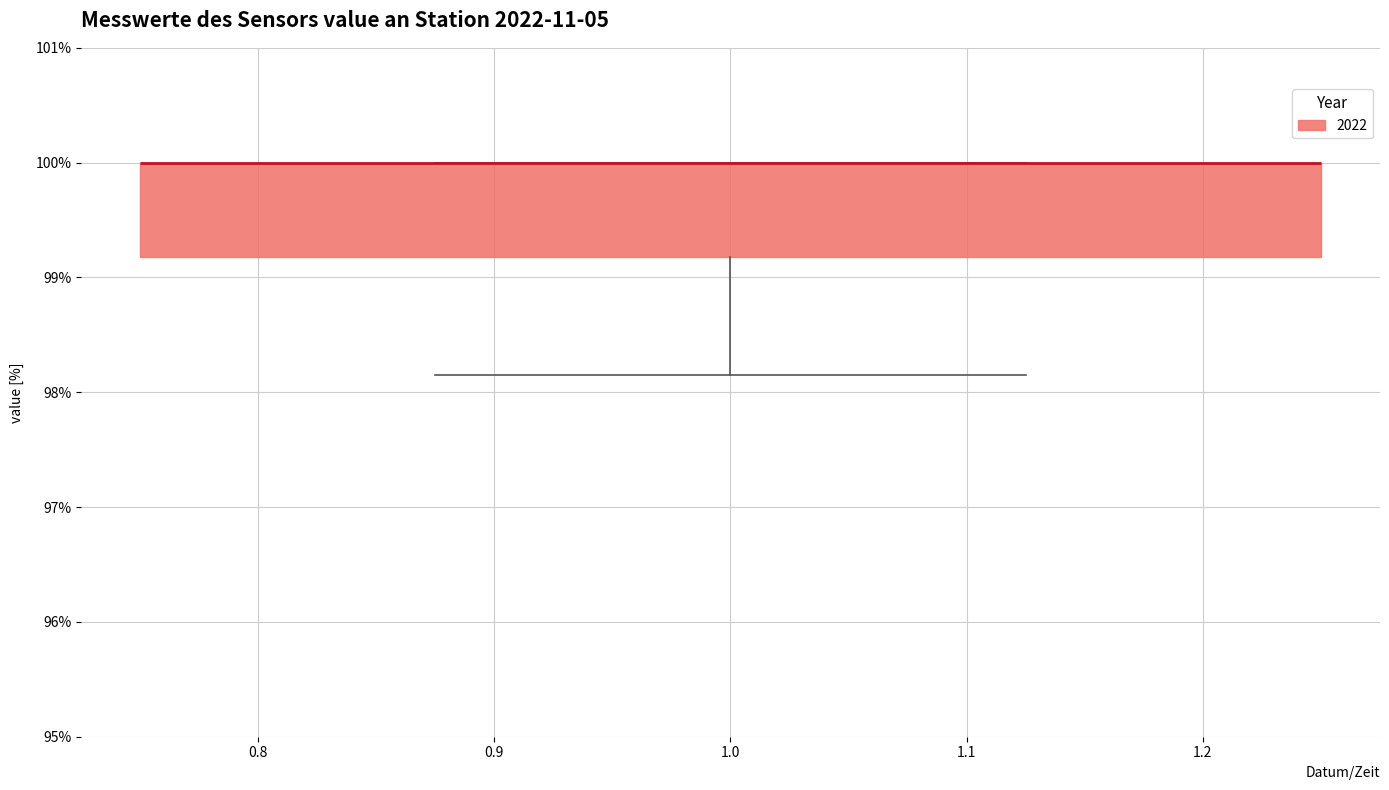

Where is the lower edge of the box at x = 1.0 on the y-axis? The values are not printed on the chart, so give them approximately, as read against the axis.

99.2